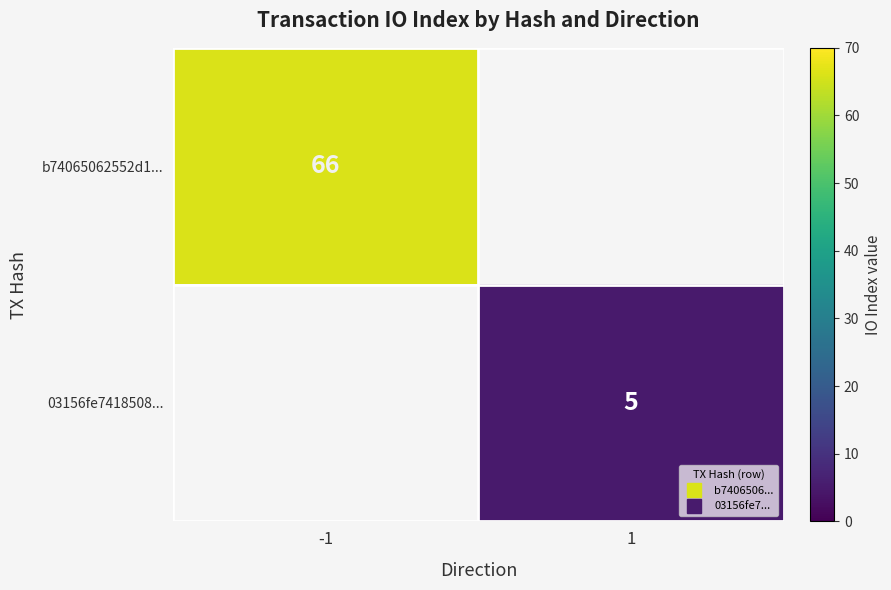

True or false: b74065062552d1... has a value of 36.0 at -1.

False